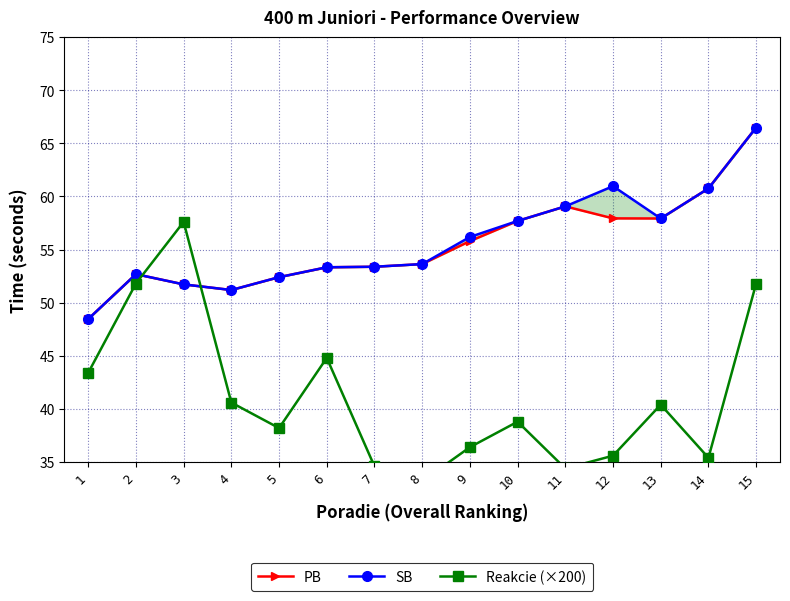

The Reakcie (×200) series shows 38.2 at 5. True or false?

True